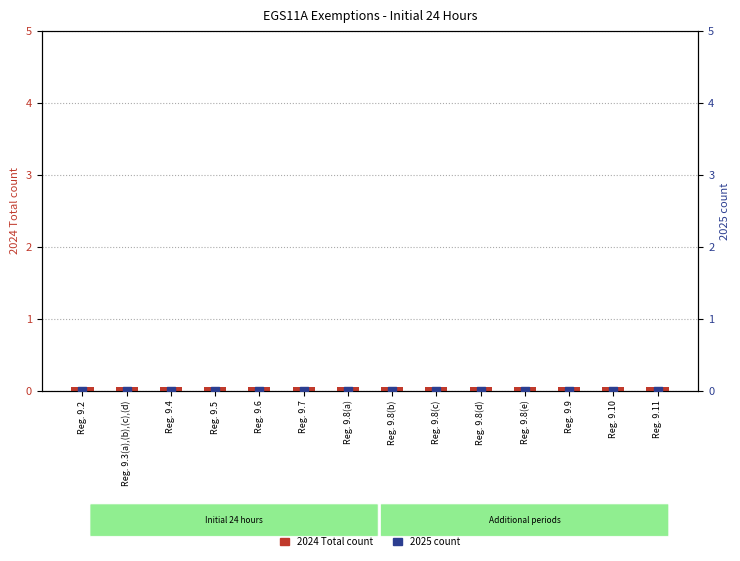

Which series reaches the maximum Y coordinate?

2024 Total count